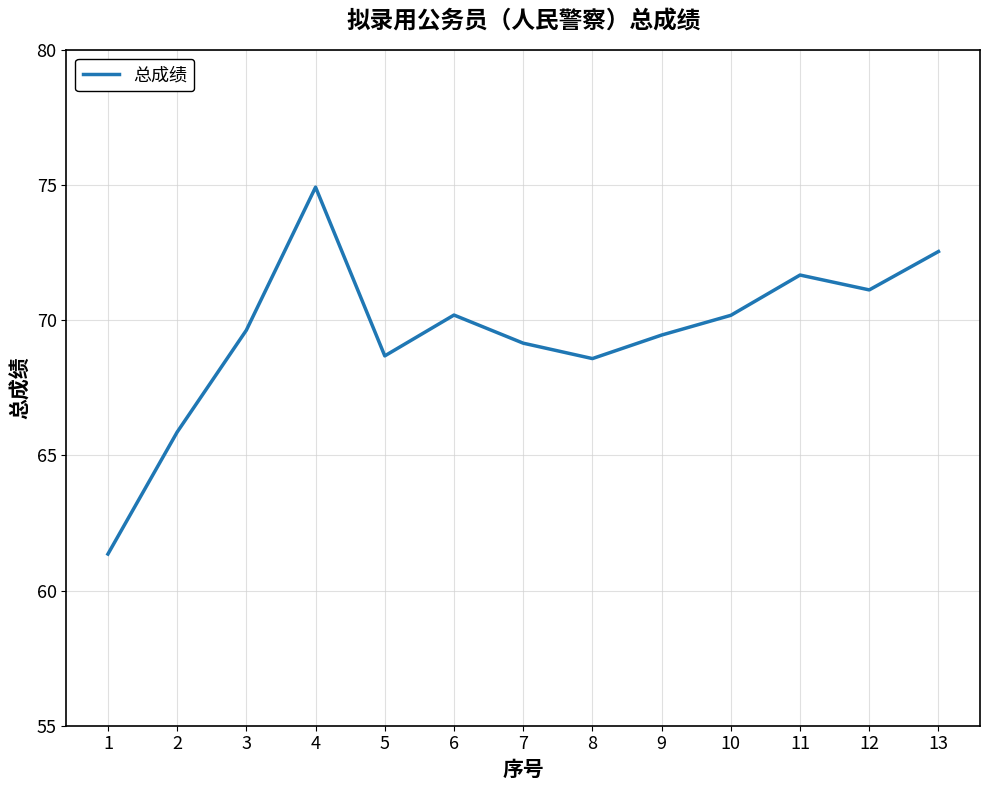

What is the smallest value displayed?

61.4